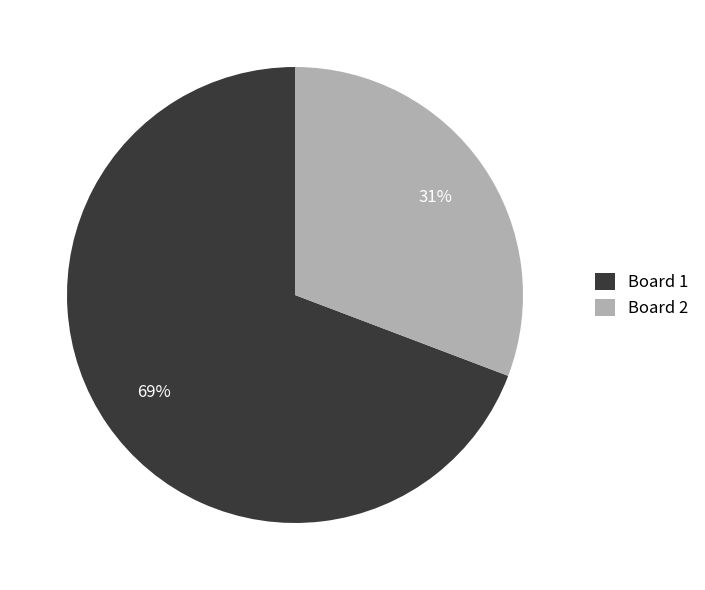

Which has a higher value, Board 1 or Board 2?

Board 1